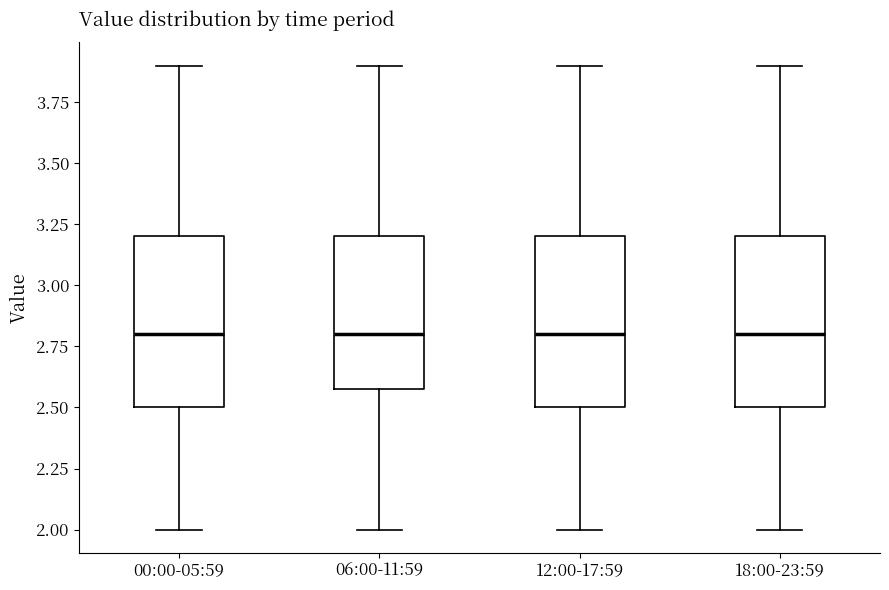

Reading left to right, read every box against the y-axis: the position of its median line, the range the box covers, and the ends of its whiskers. The values are not printed on the chart, so give them approximately, as read against the axis.

00:00-05:59: median 2.8, box 2.5 to 3.2, whiskers 2.0 to 3.9
06:00-11:59: median 2.8, box 2.6 to 3.2, whiskers 2.0 to 3.9
12:00-17:59: median 2.8, box 2.5 to 3.2, whiskers 2.0 to 3.9
18:00-23:59: median 2.8, box 2.5 to 3.2, whiskers 2.0 to 3.9